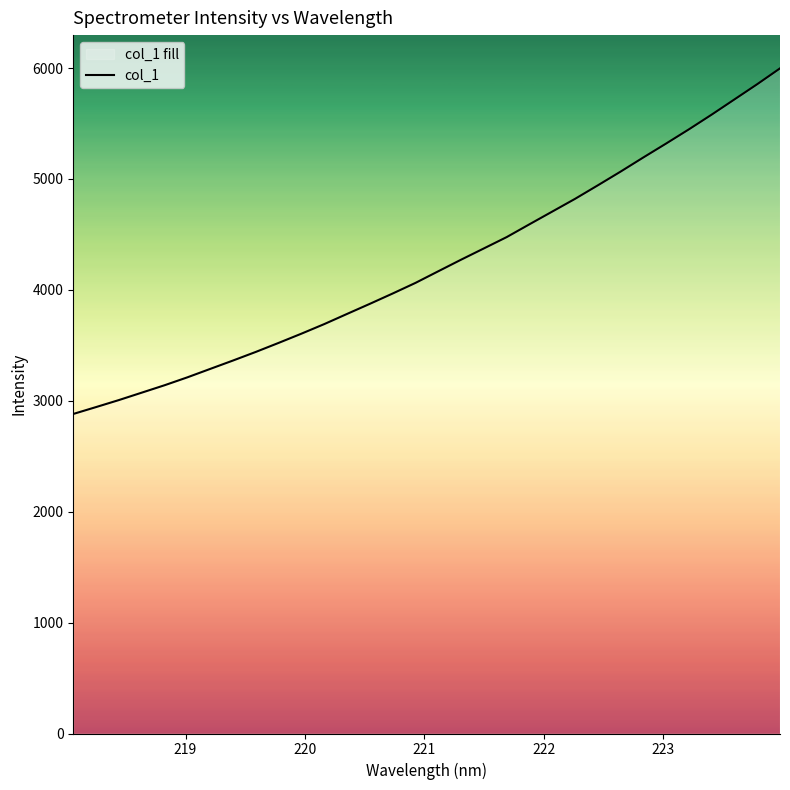

True or false: there are more than 1 points higher than both neighbors.

False